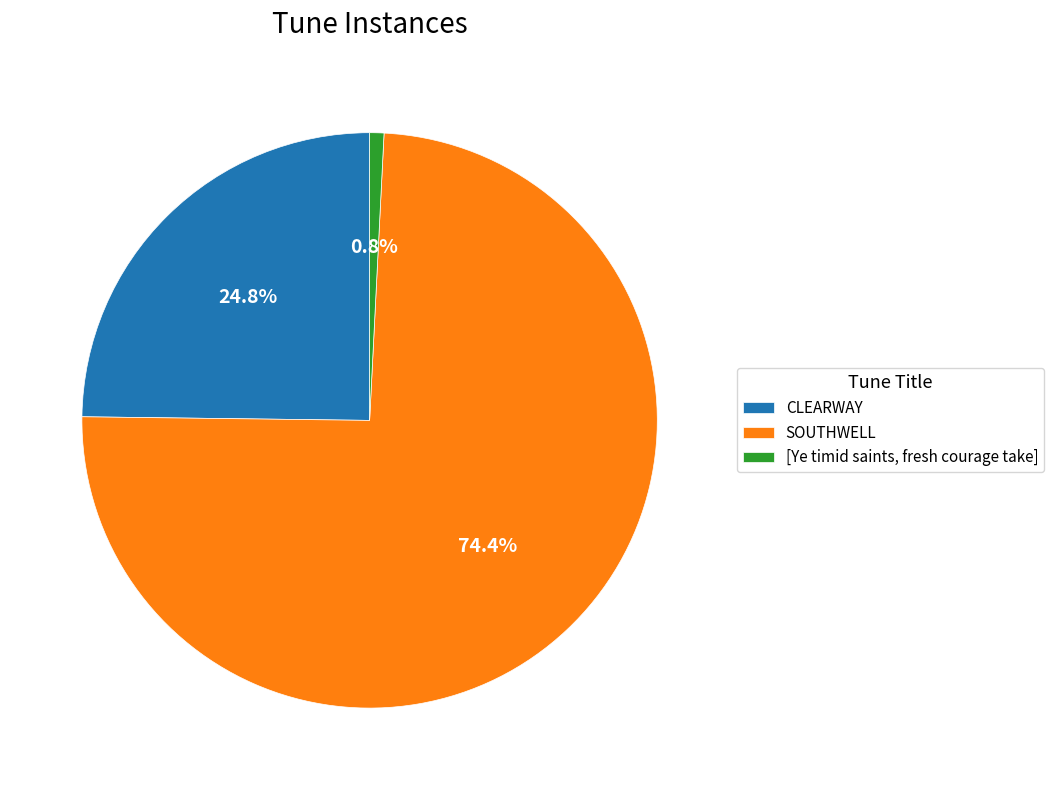

Which slice is the smallest?

[Ye timid saints, fresh courage take]